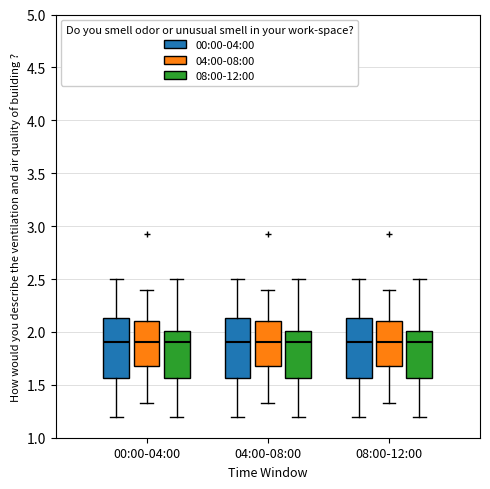

Where does the lower whisker of the box for 00:00-04:00 (00:00-04:00) end on the y-axis? The values are not printed on the chart, so give them approximately, as read against the axis.

1.20